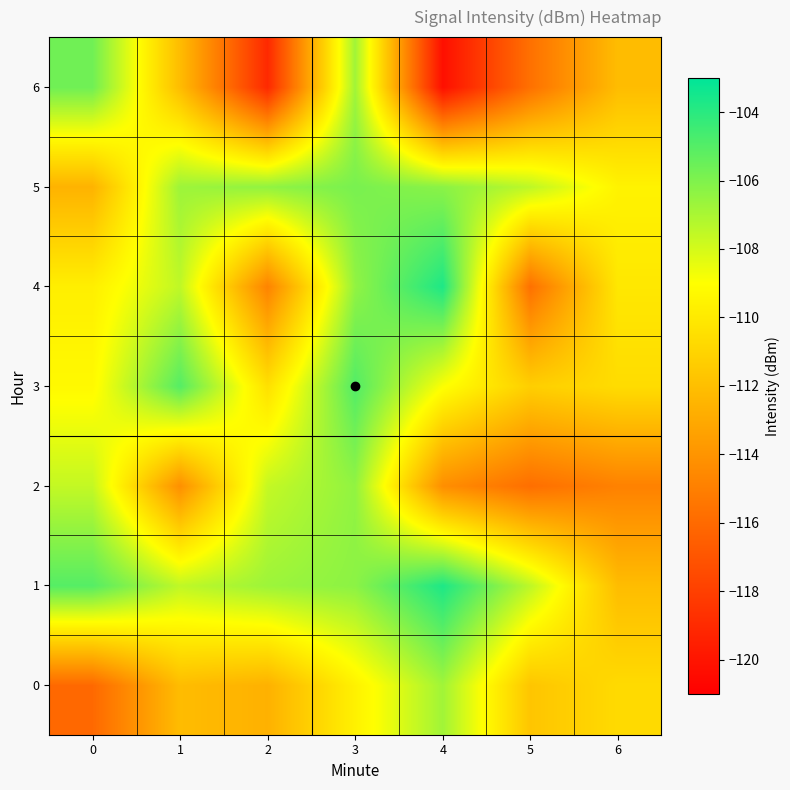

Reading right to left, transcribe all the data shown in this chart.

0: 6=-110.7	5=-111.7	4=-106.8	3=-109.6	2=-112.6	1=-112.1	0=-116.0
1: 6=-112.1	5=-107.5	4=-103.7	3=-106.3	2=-106.7	1=-107.5	0=-105.0
2: 6=-114.9	5=-115.8	4=-114.3	3=-106.4	2=-107.6	1=-114.2	0=-107.6
3: 6=-110.6	5=-111.3	4=-108.9	3=-104.9	2=-110.4	1=-105.0	0=-109.3
4: 6=-110.1	5=-115.7	4=-103.7	3=-106.4	2=-114.8	1=-107.5	0=-109.7
5: 6=-109.6	5=-107.5	4=-106.3	3=-105.9	2=-106.4	1=-106.7	0=-112.6
6: 6=-112.1	5=-115.7	4=-120.2	3=-106.8	2=-119.0	1=-112.1	0=-105.6